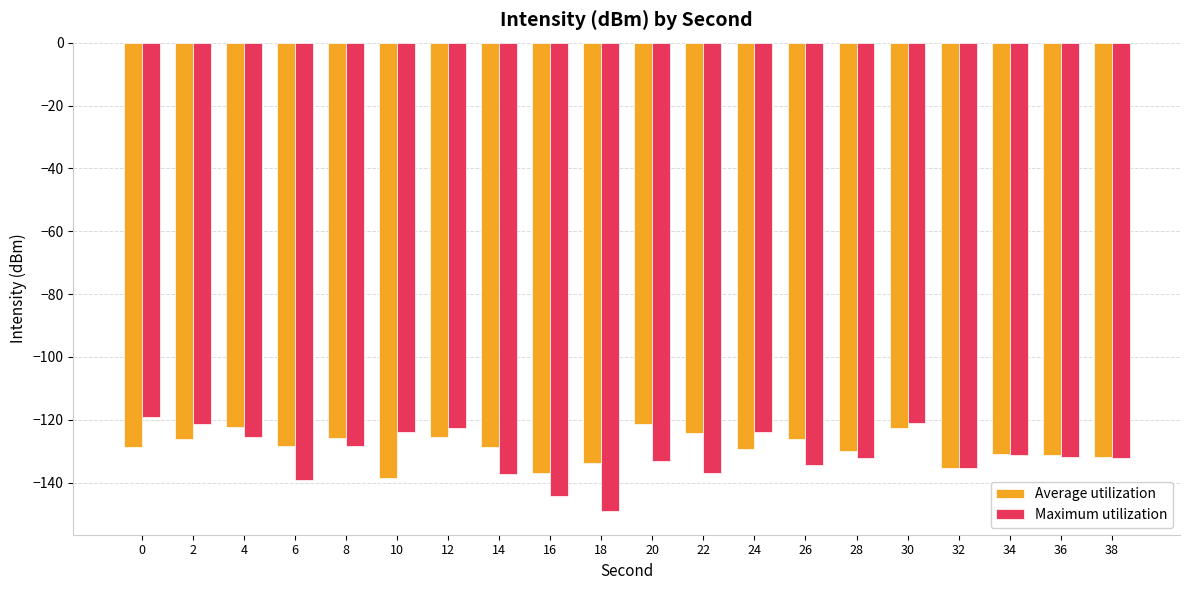

What is the difference between the maximum and minimum values in the Maximum utilization series?

29.9